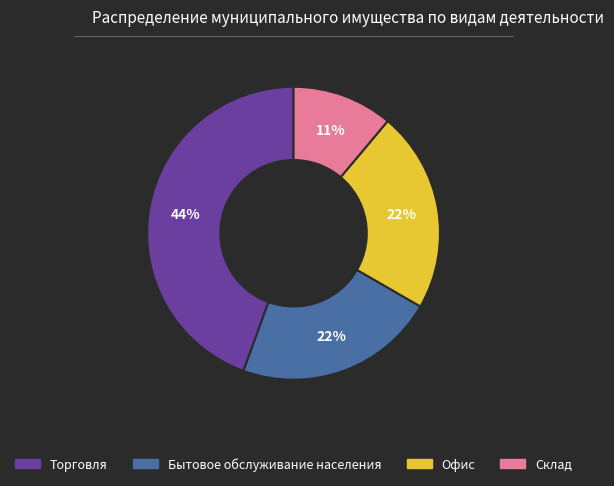

Which slice is the largest?

Торговля